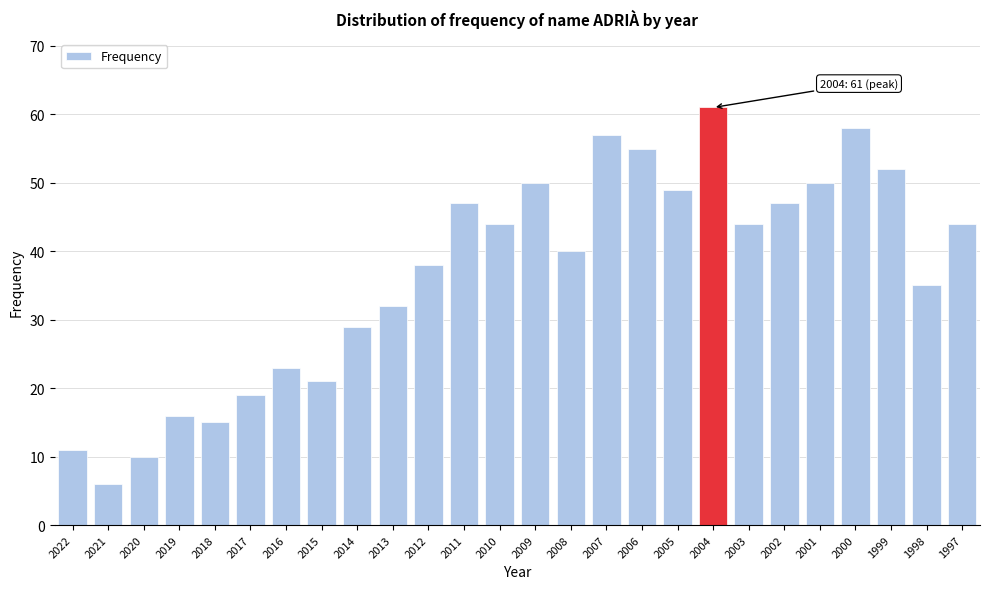

Reading left to right, transcribe all the data shown in this chart.

11	6	10	16	15	19	23	21	29	32	38	47	44	50	40	57	55	49	61	44	47	50	58	52	35	44